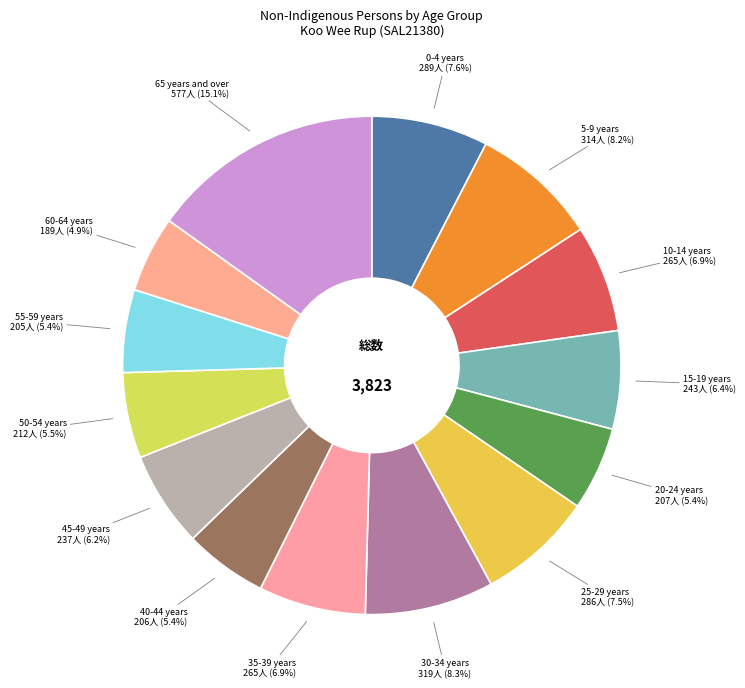

How many slices are in this pie chart?

14